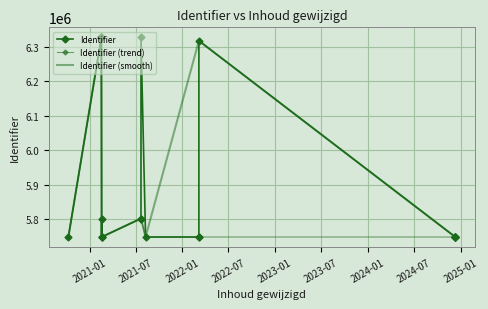

Which has a higher value, 2024-12-11 or 2021-02-16?

2021-02-16